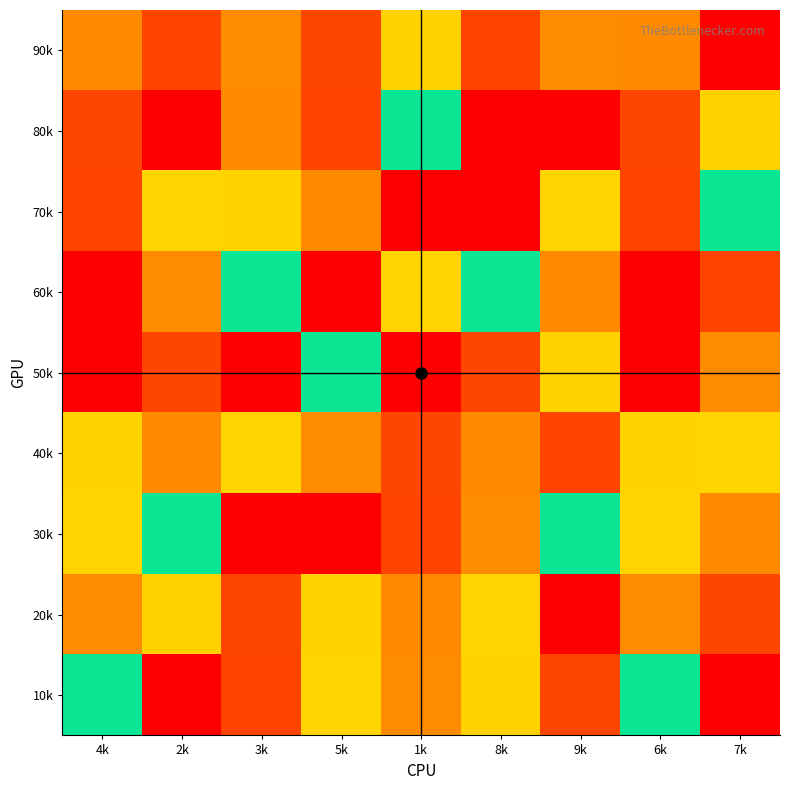

Between 1k and 2k, which is larger?

2k